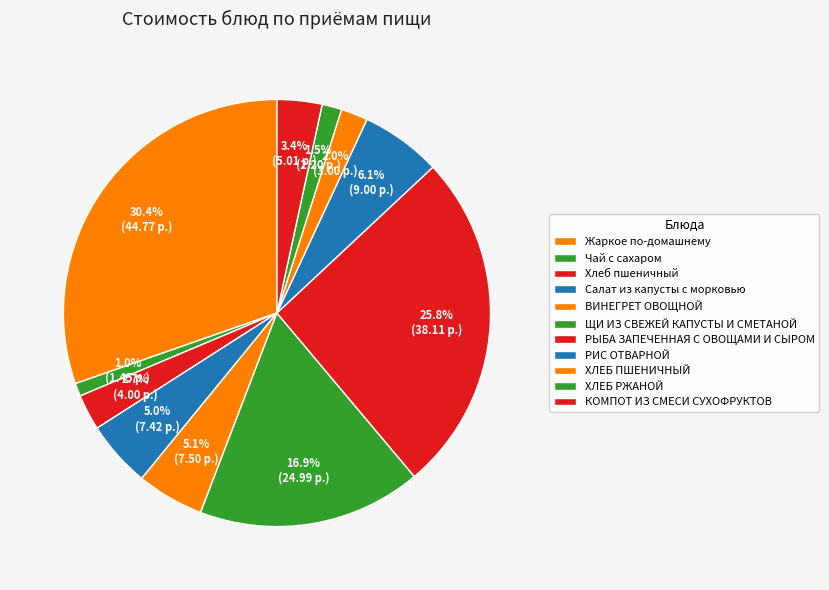

To the nearest percent, what percentage of the pie is Чай с сахаром?

1%